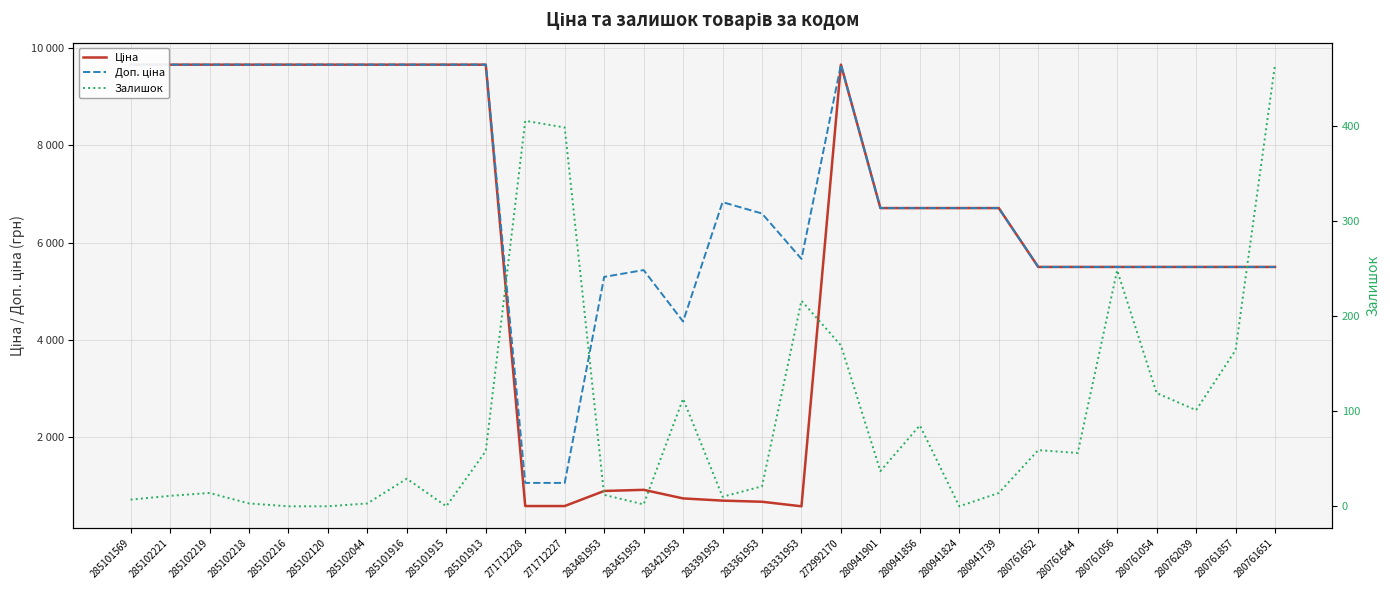

Rank the series by their maximum value, from lowest to highest.

Залишок, Ціна, Доп. ціна